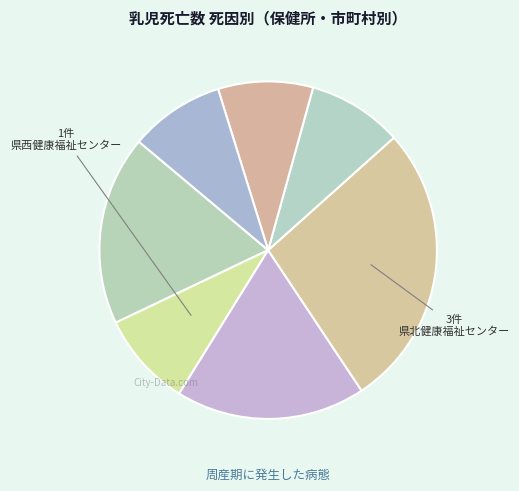

Which category has the biggest portion of the pie?

県北健康福祉センター